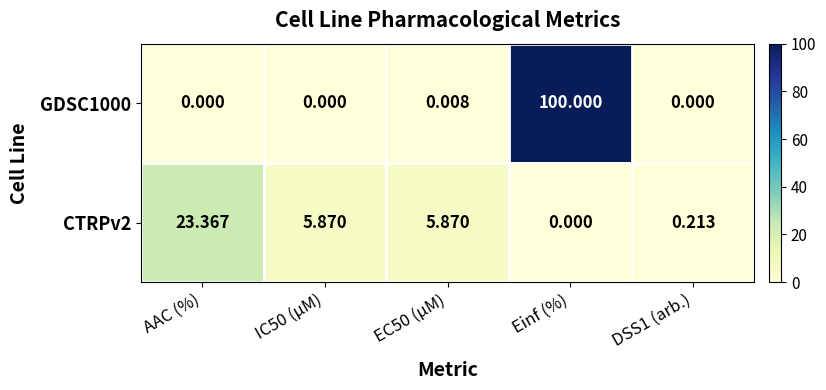

Is the value of CTRPv2 at DSS1 (arb.) greater than the value of GDSC1000 at IC50 (µM)?

Yes